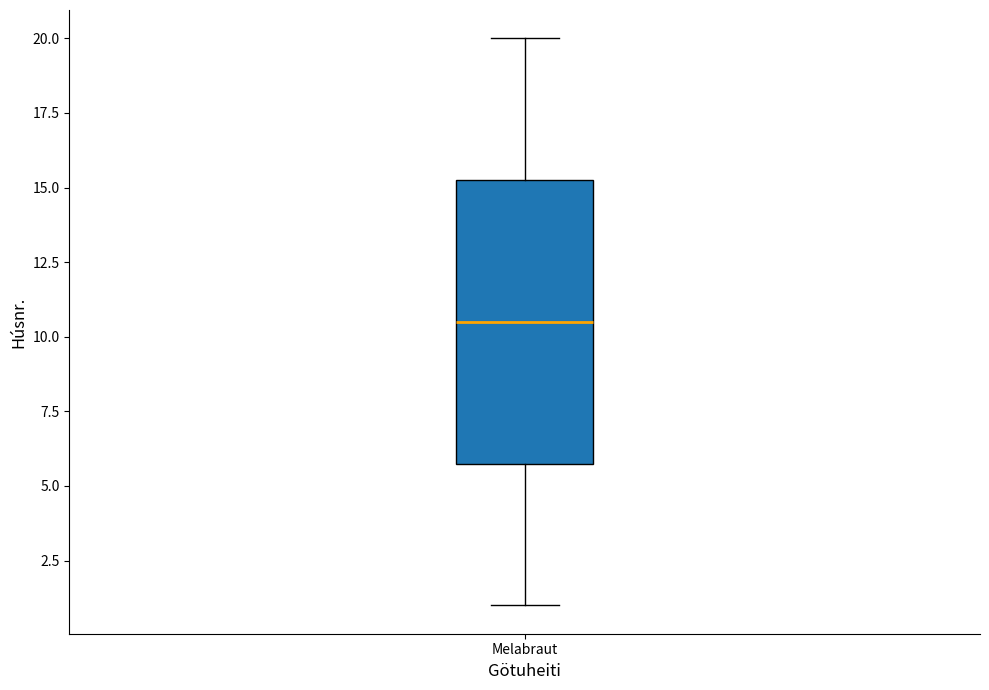

Read this box plot against the y-axis: the position of the median line, the range covered by the box, and the ends of both whiskers. The values are not printed on the chart, so give them approximately, as read against the axis.

median 10.5, box 6.0 to 15.5, whiskers 1.0 to 20.0